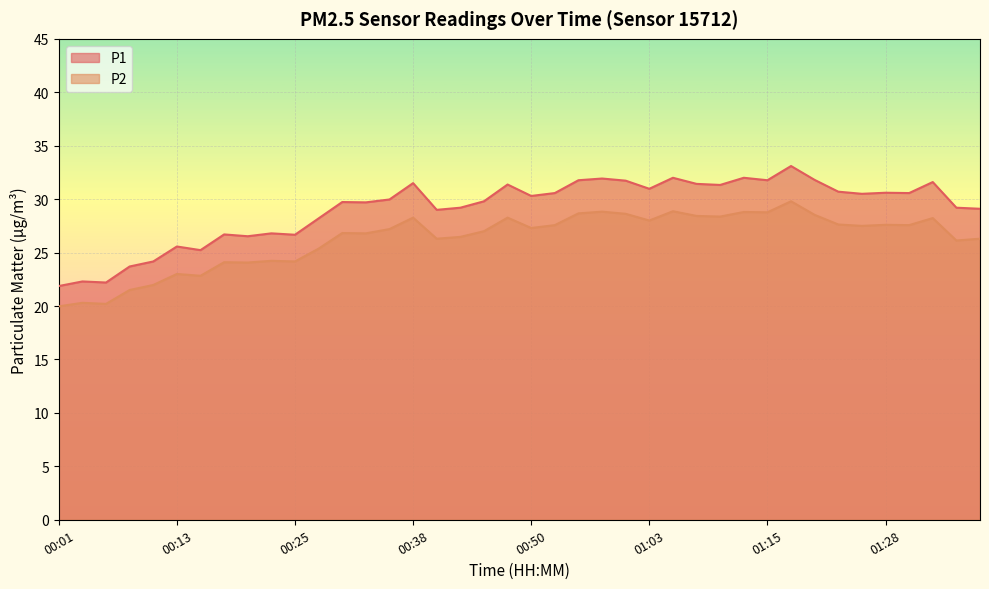

Which series changed the most between 00:28 and 01:08?

P1